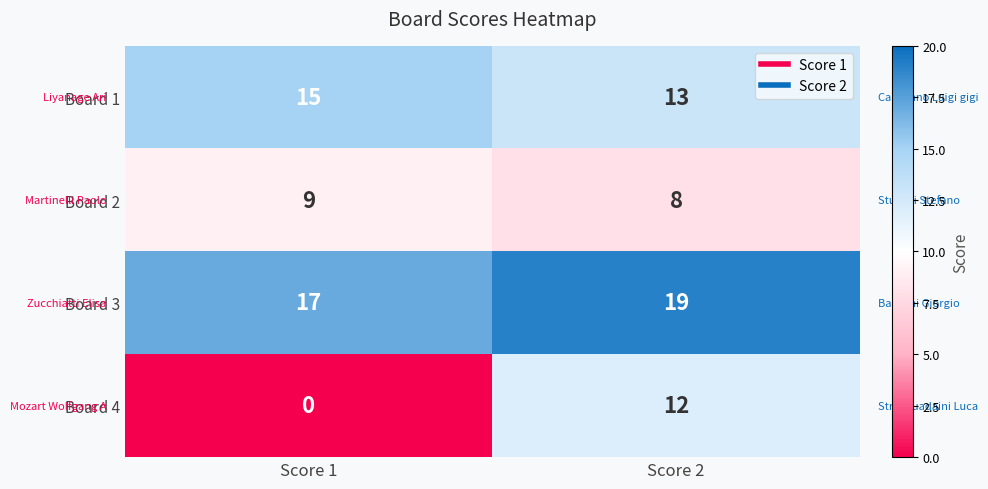

Which series changed the most between Score 1 and Score 2?

Board 4